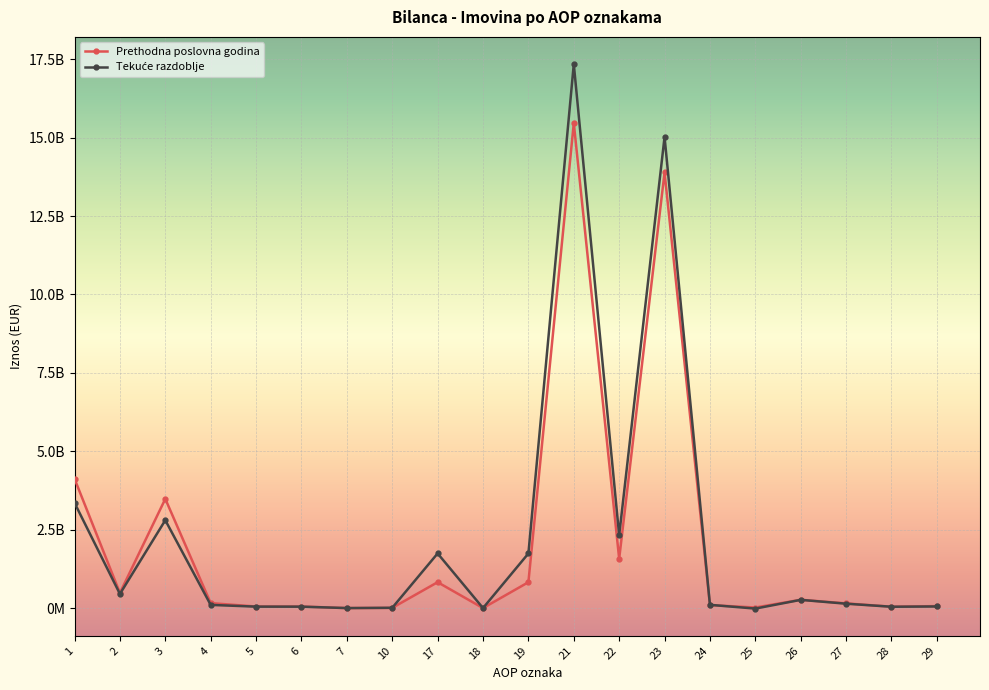

Is this an area chart (filled region under the line)?

No